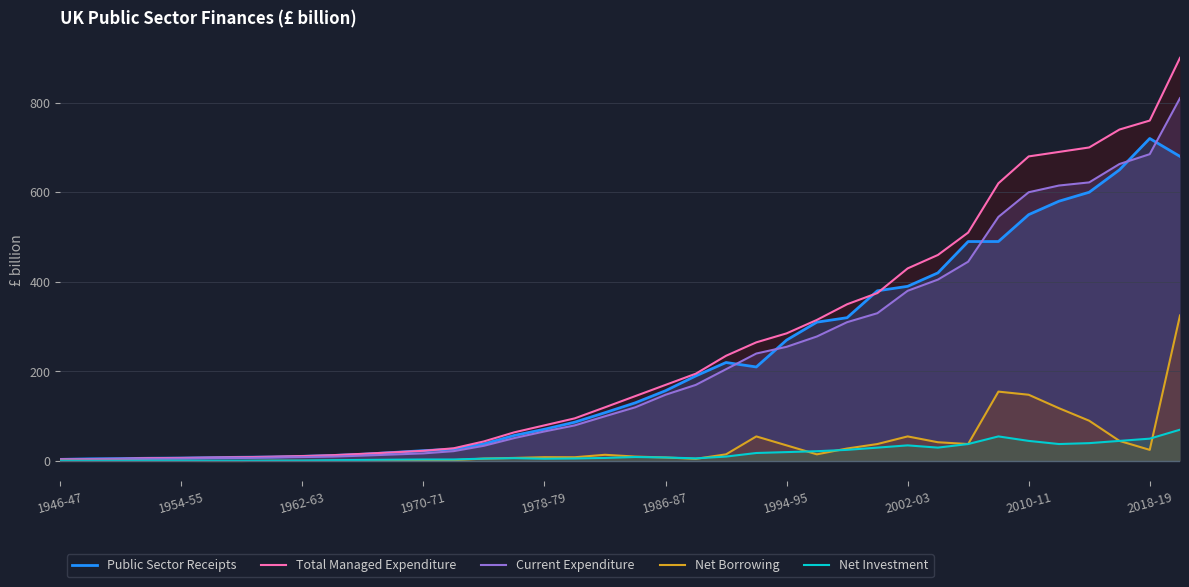

What is the maximum value shown in the chart?

900.0